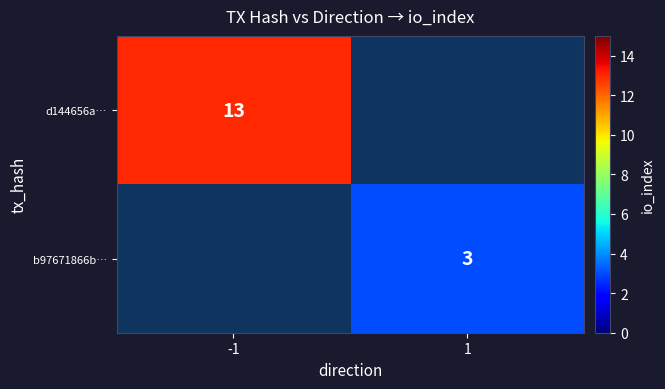

Is it true that d144656a… equals 21 at -1?

False